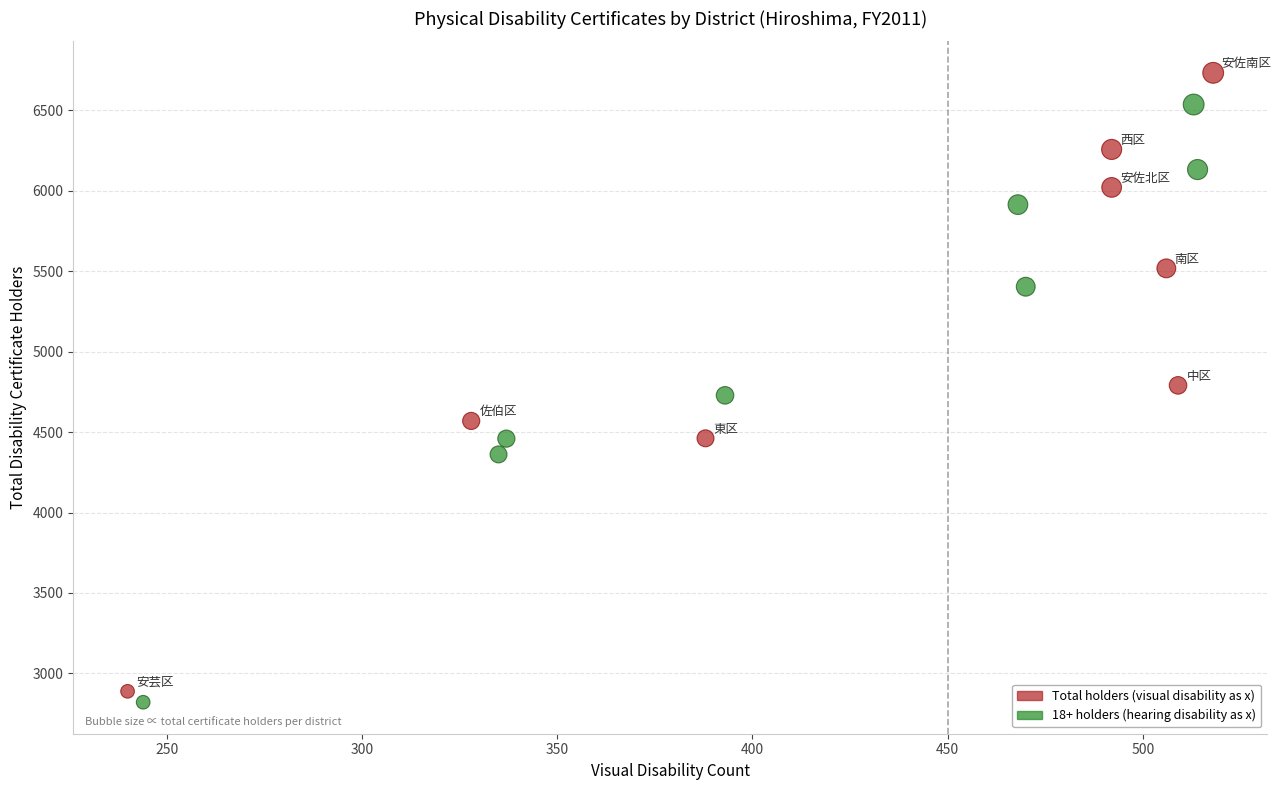

Which series reaches the maximum Y coordinate?

Total holders (visual disability as x)